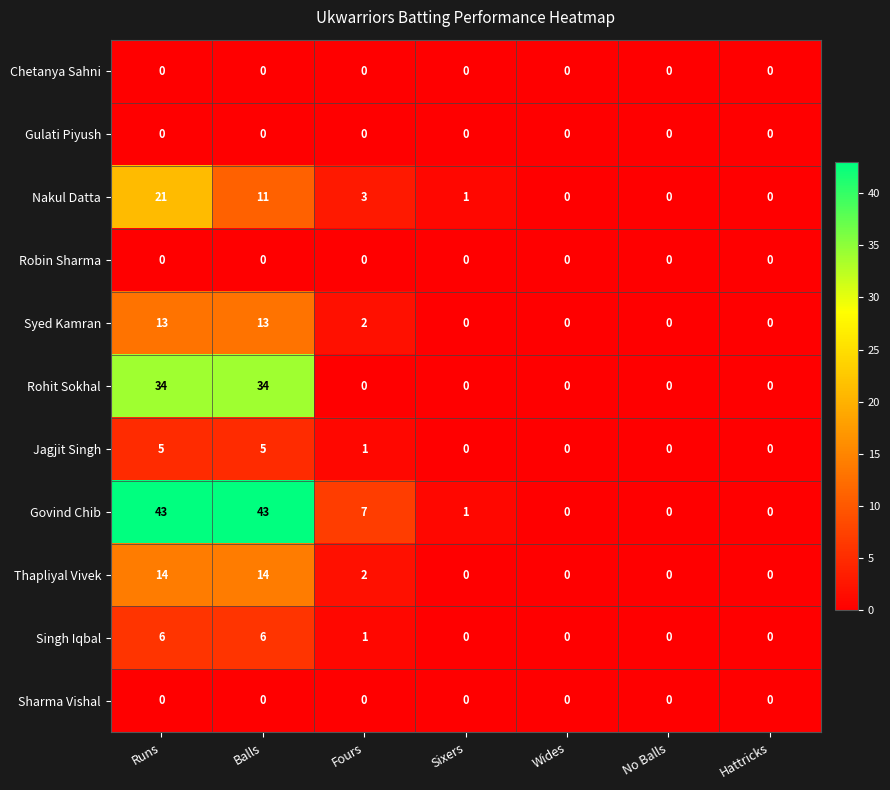

Which series has the largest total across all categories?

Govind Chib